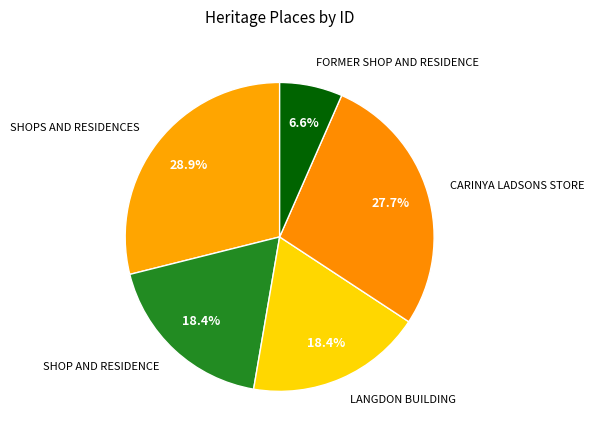

Combined, do SHOPS AND RESIDENCES and LANGDON BUILDING account for over 50%?

No